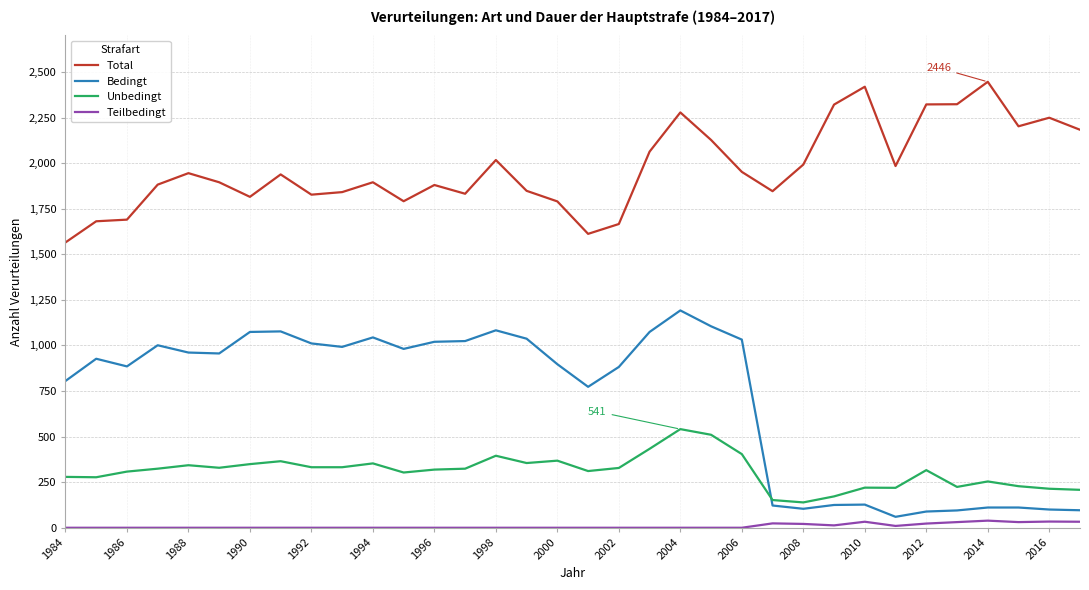

Which series has the largest total across all categories?

Total